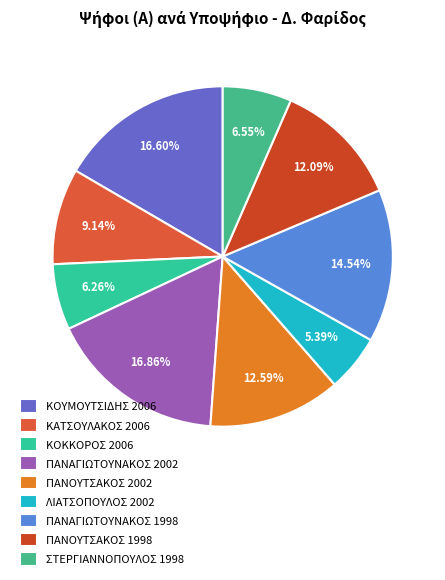

Which category has the biggest portion of the pie?

ΠΑΝΑΓΙΩΤΟΥΝΑΚΟΣ 2002